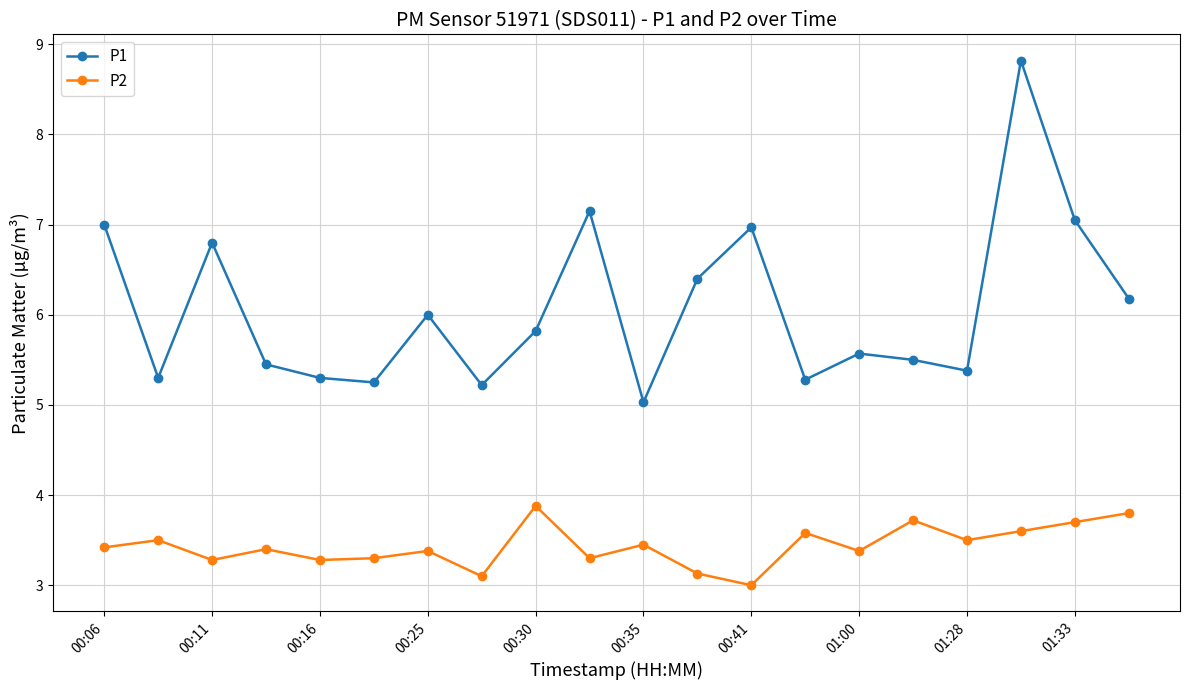

What is the maximum value for P1?

8.8